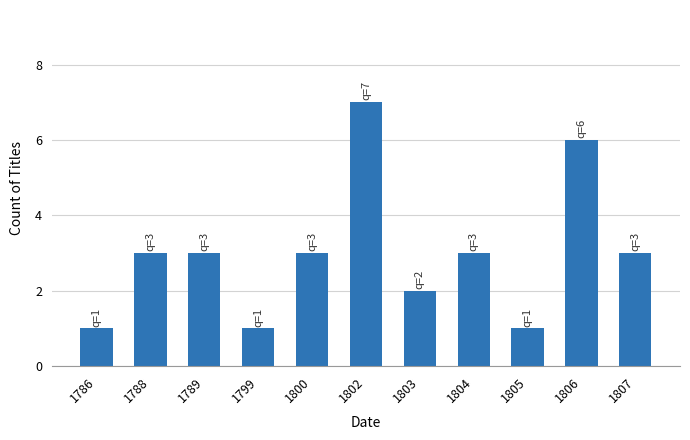

What is the sum of all values?

33